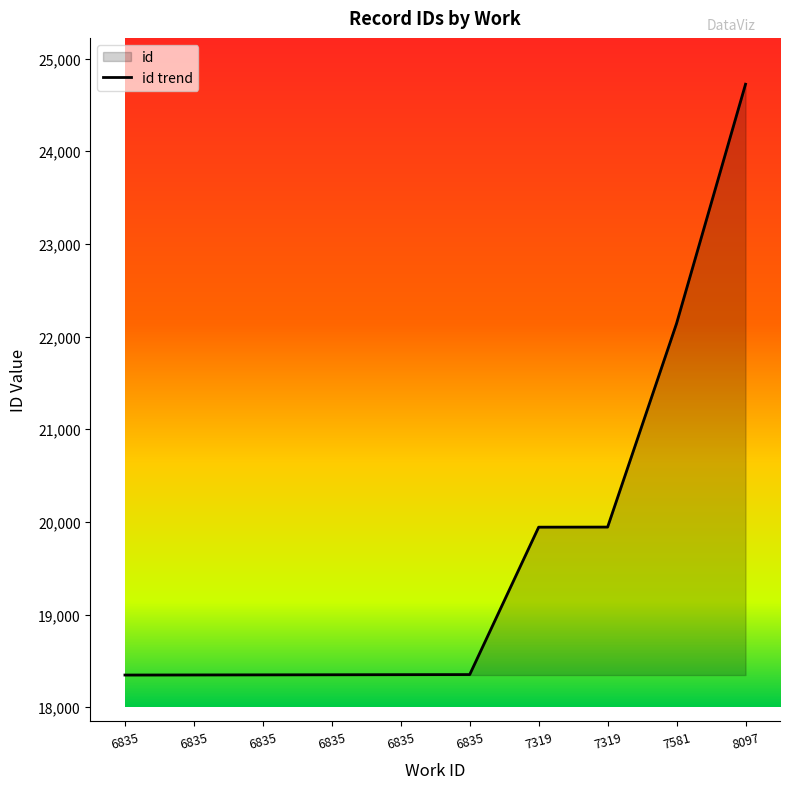

Is it true that the value at 7319 is 19943?

True